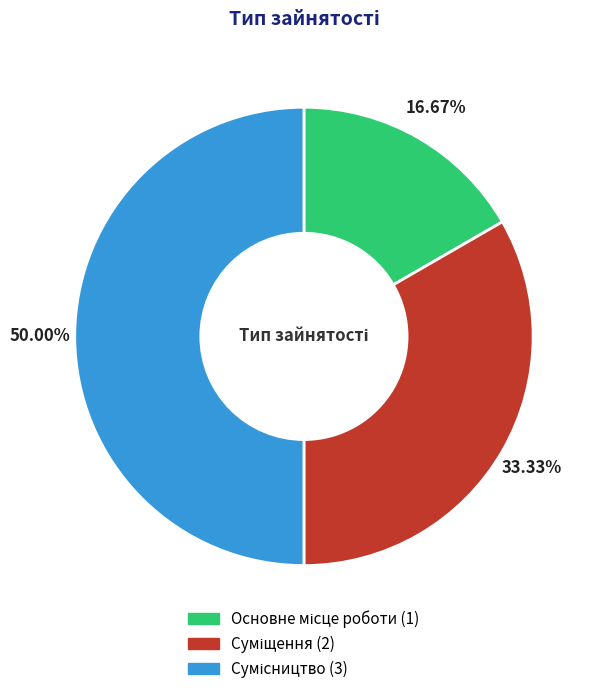

Count the number of slices in the pie.

3